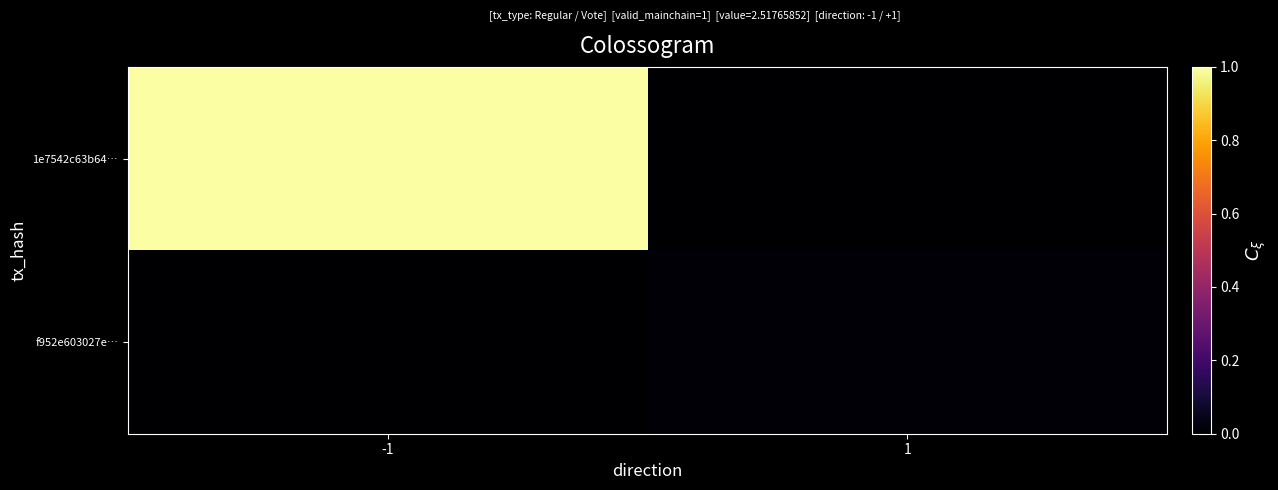

Which series has the largest total across all categories?

1e7542c63b64…